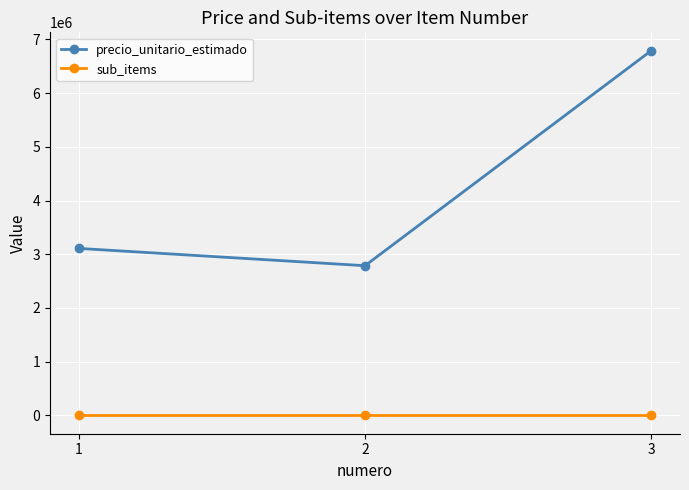

How many lines are shown in the chart?

2